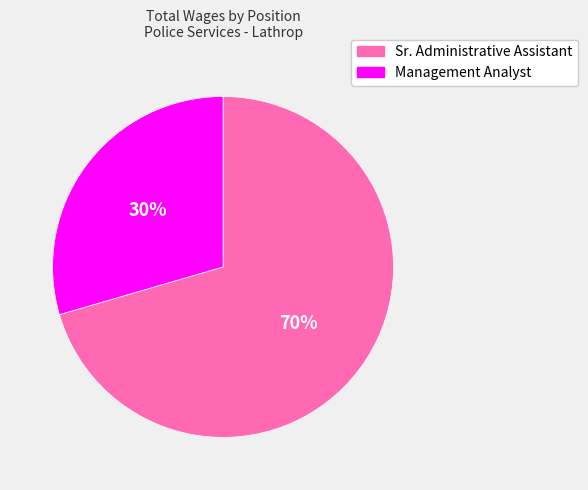

What percentage is the Management Analyst slice, to the nearest percent?

30%